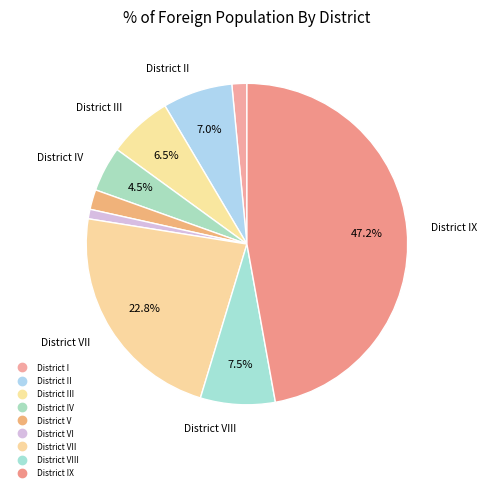

How many segments does this pie chart have?

9